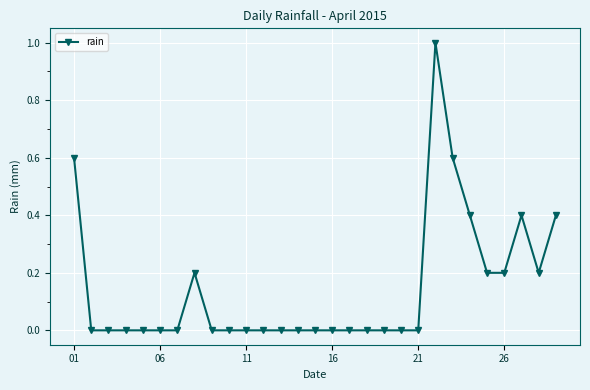

What is the maximum value shown in the chart?

1.0